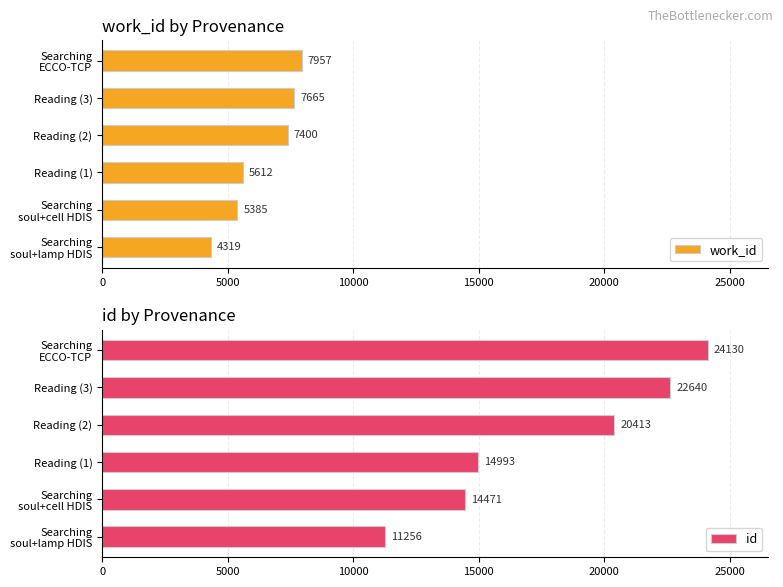

The work_id series shows 7400 at Reading (2). True or false?

True